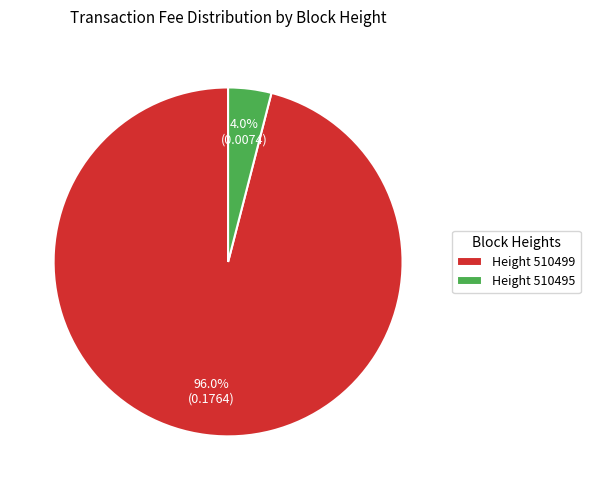

Which slice is the smallest?

Height 510495